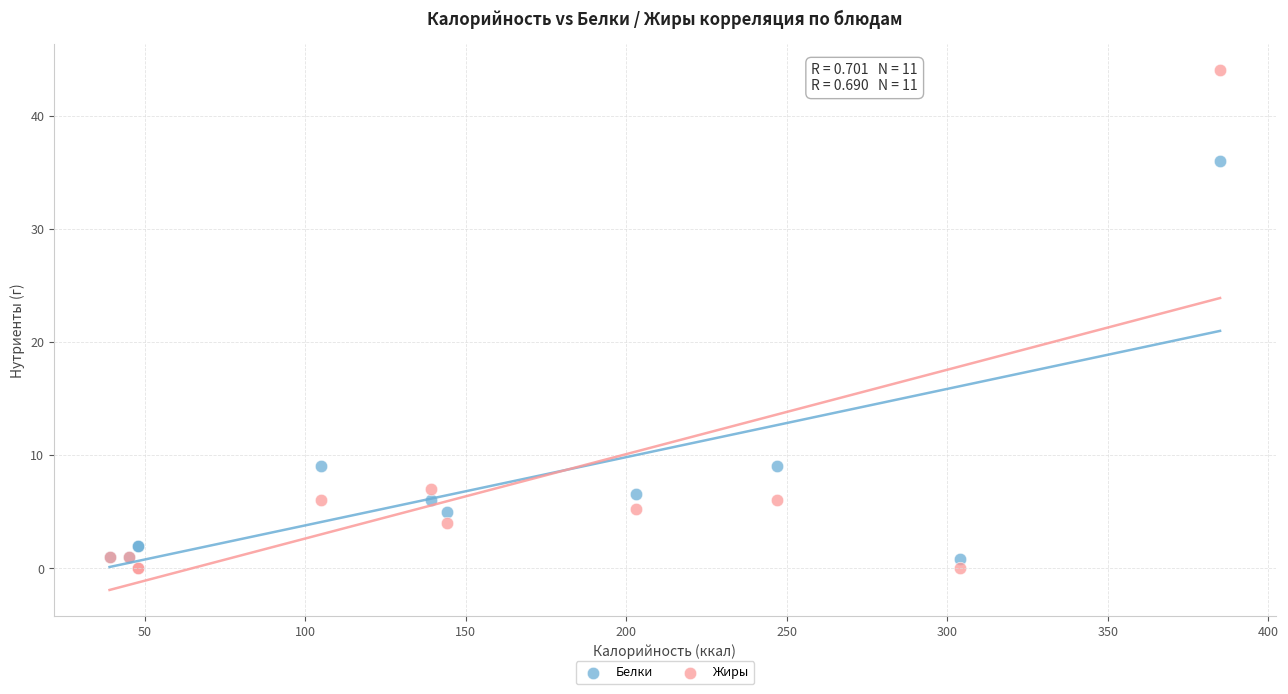

Which series reaches the maximum Y coordinate?

Жиры